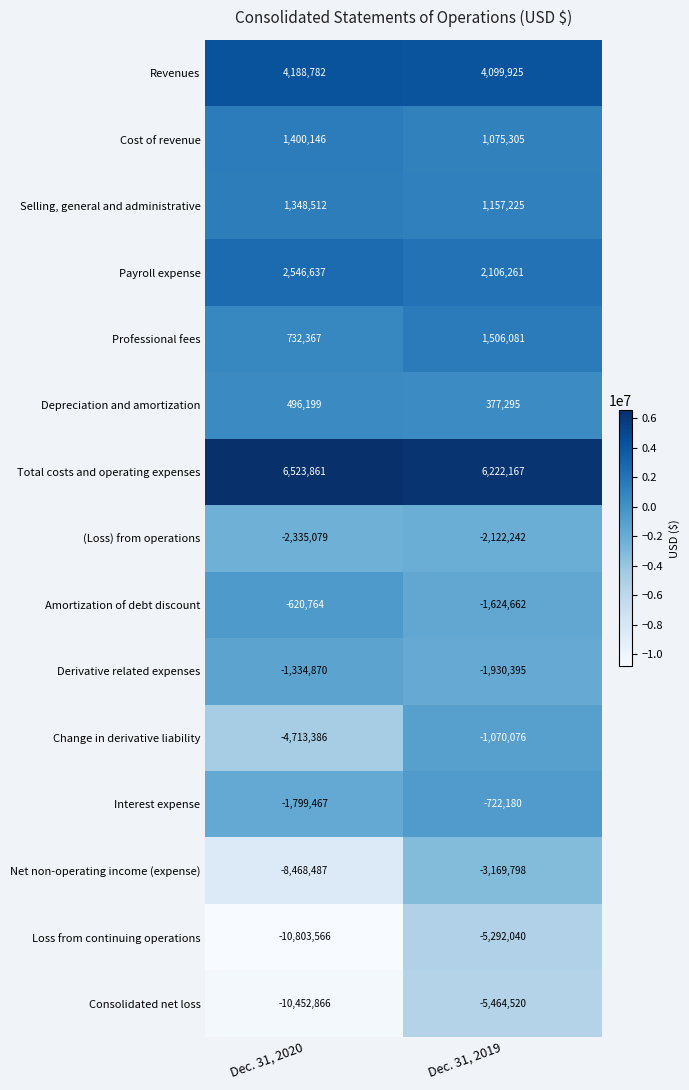

Reading left to right, extract all data points from this chart.

Revenues: Dec. 31, 2020=4188782	Dec. 31, 2019=4099925
Cost of revenue: Dec. 31, 2020=1400146	Dec. 31, 2019=1075305
Selling, general and administrative: Dec. 31, 2020=1348512	Dec. 31, 2019=1157225
Payroll expense: Dec. 31, 2020=2546637	Dec. 31, 2019=2106261
Professional fees: Dec. 31, 2020=732367	Dec. 31, 2019=1506081
Depreciation and amortization: Dec. 31, 2020=496199	Dec. 31, 2019=377295
Total costs and operating expenses: Dec. 31, 2020=6523861	Dec. 31, 2019=6222167
(Loss) from operations: Dec. 31, 2020=-2335079	Dec. 31, 2019=-2122242
Amortization of debt discount: Dec. 31, 2020=-620764	Dec. 31, 2019=-1624662
Derivative related expenses: Dec. 31, 2020=-1334870	Dec. 31, 2019=-1930395
Change in derivative liability: Dec. 31, 2020=-4713386	Dec. 31, 2019=-1070076
Interest expense: Dec. 31, 2020=-1799467	Dec. 31, 2019=-722180
Net non-operating income (expense): Dec. 31, 2020=-8468487	Dec. 31, 2019=-3169798
Loss from continuing operations: Dec. 31, 2020=-10803566	Dec. 31, 2019=-5292040
Consolidated net loss: Dec. 31, 2020=-10452866	Dec. 31, 2019=-5464520